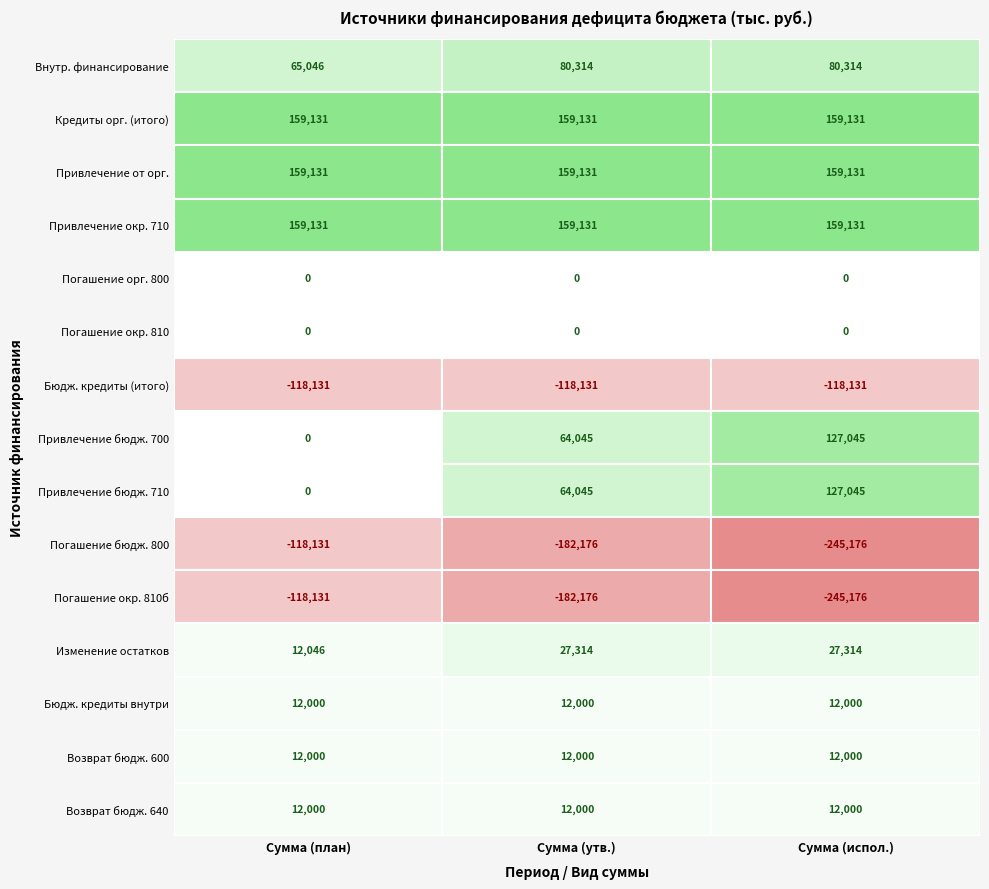

At how many categories does at least one series exceed -147176?

3